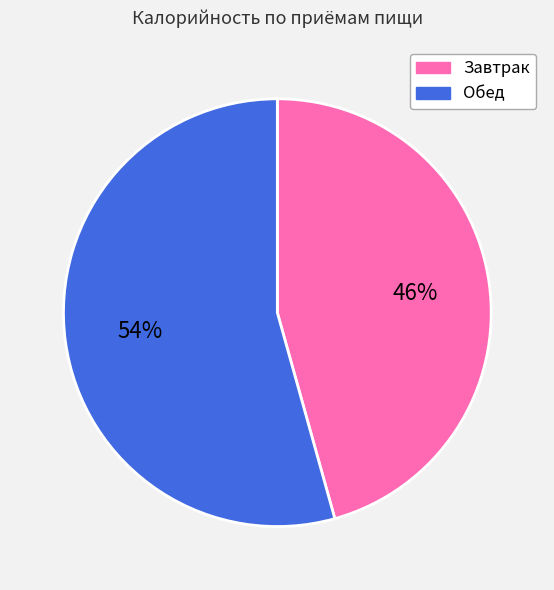

Which slice is the largest?

Обед